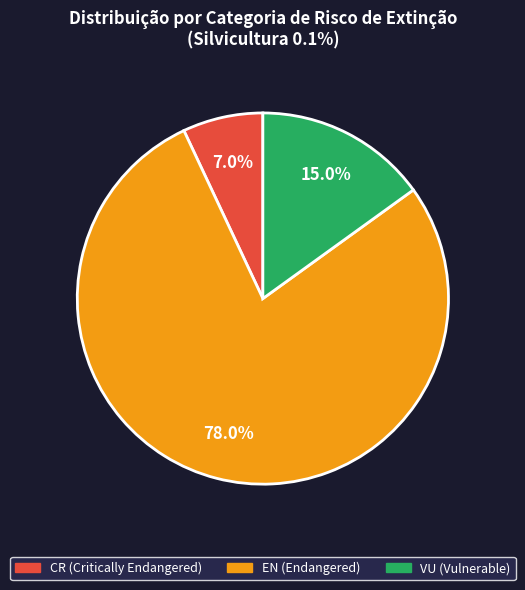

Is there a majority slice in this chart?

Yes